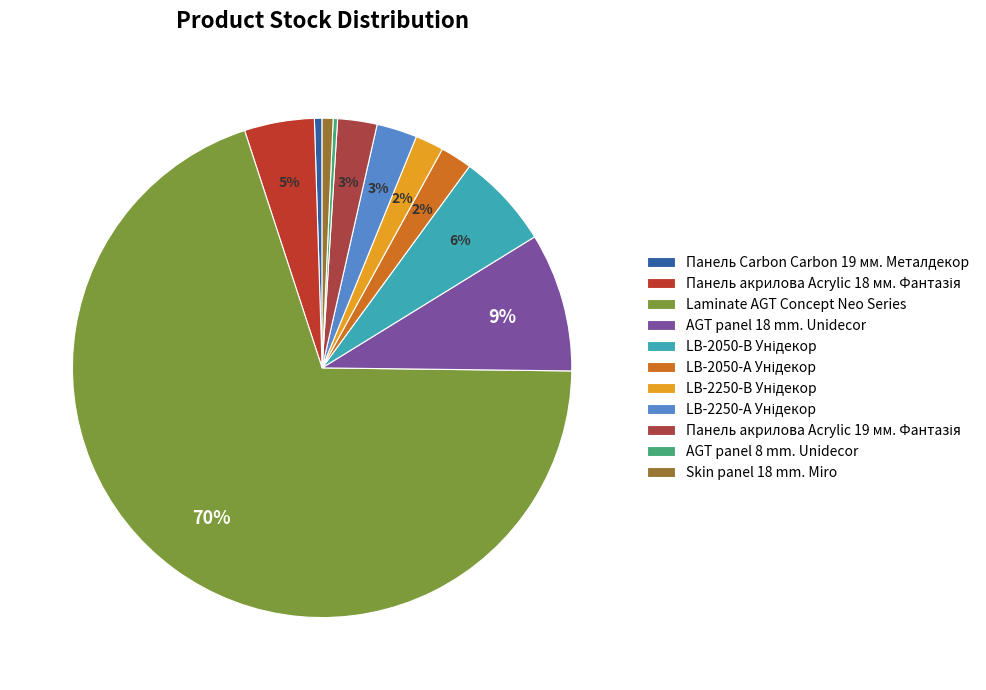

What is the smallest slice in the pie chart?

AGT panel 8 mm. Unidecor